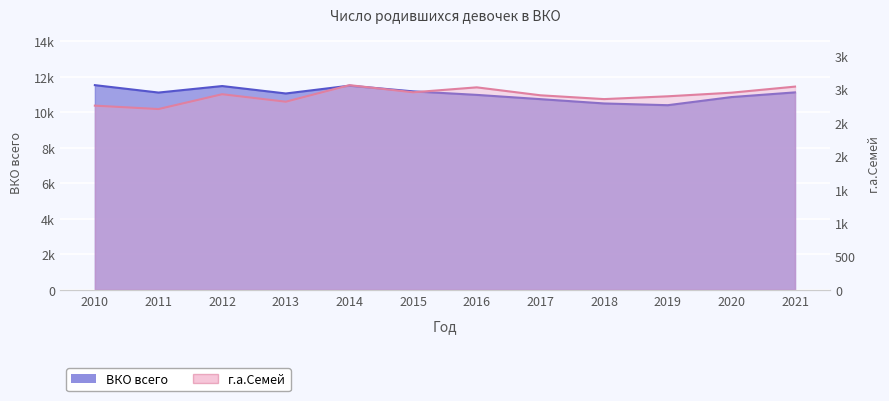

What is the total value across all series at 2020?

13808